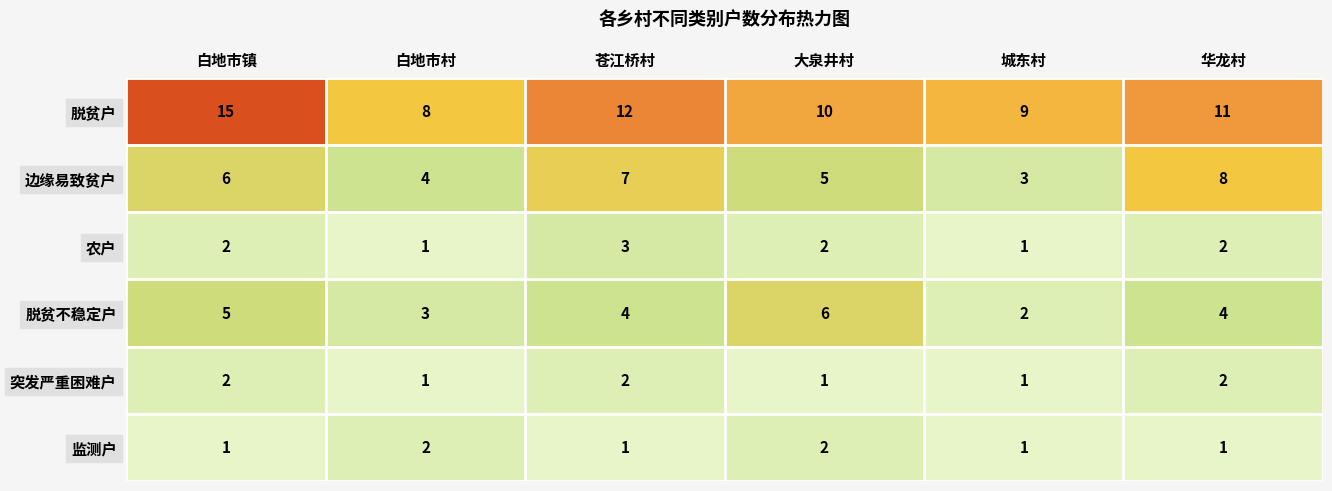

Is it true that 突发严重困难户 equals 1 at 大泉井村?

True